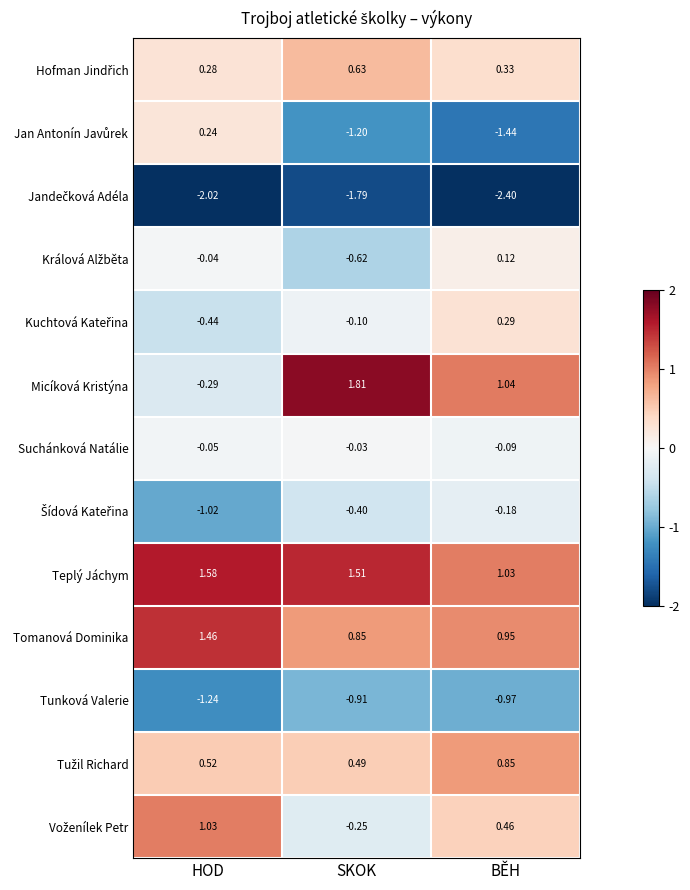

Which category has the highest value in the Tunková Valerie series?

SKOK